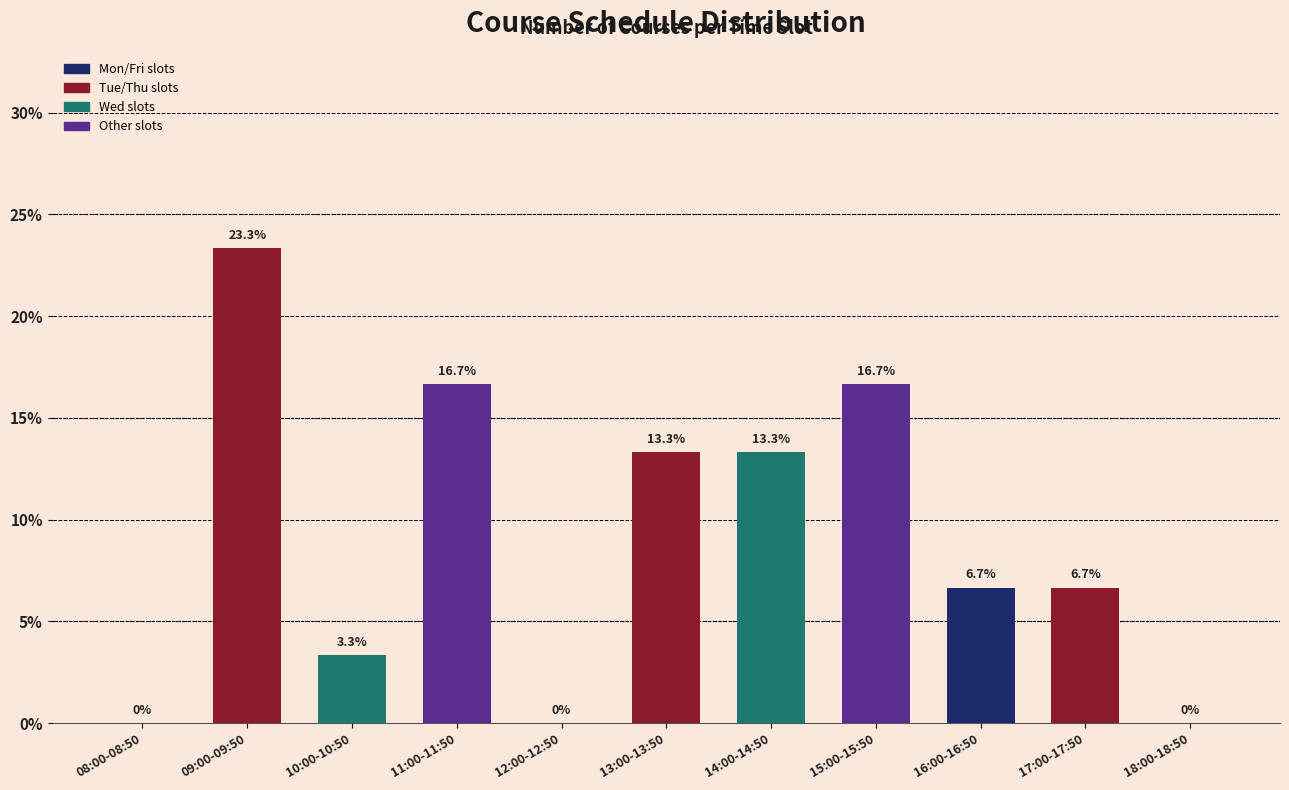

Reading left to right, what are all the values shown in this chart?

08:00-08:50=0.0	09:00-09:50=23.3	10:00-10:50=3.3	11:00-11:50=16.7	12:00-12:50=0.0	13:00-13:50=13.3	14:00-14:50=13.3	15:00-15:50=16.7	16:00-16:50=6.7	17:00-17:50=6.7	18:00-18:50=0.0